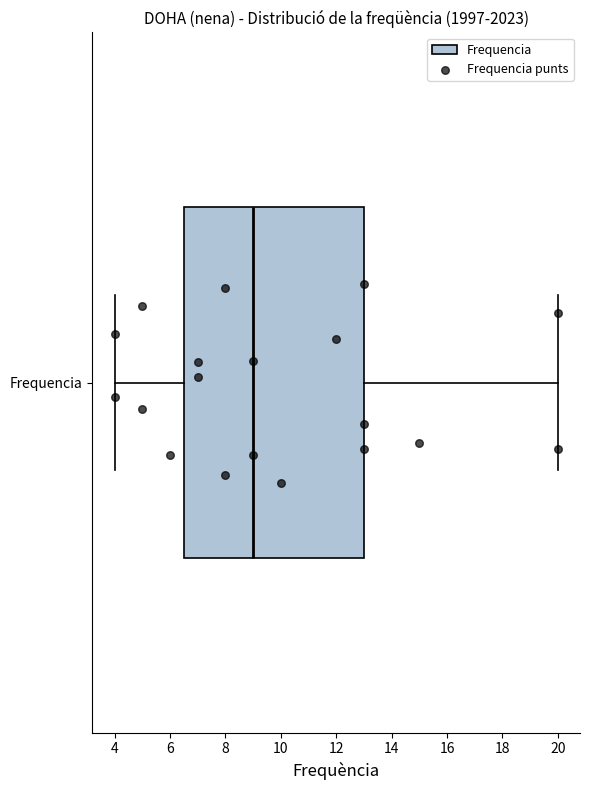

Where does the right whisker of the box for Frequencia end on the x-axis? The values are not printed on the chart, so give them approximately, as read against the axis.

20.0